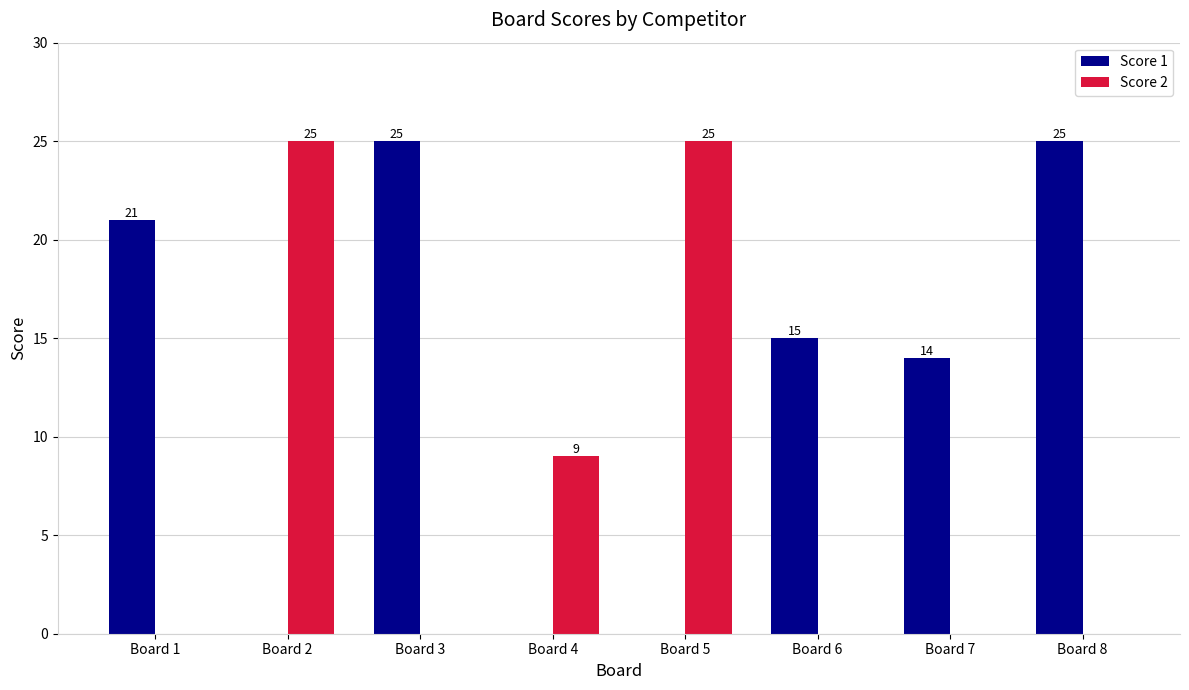

The value of Score 2 at Board 4 is 9. True or false?

True